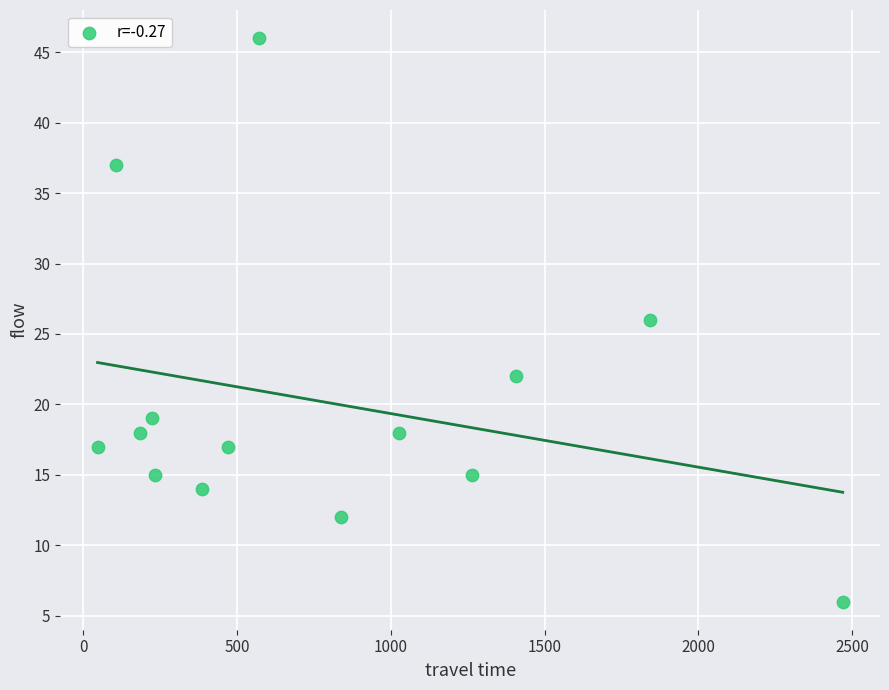

What is the range of Y values (max minus min)?

40